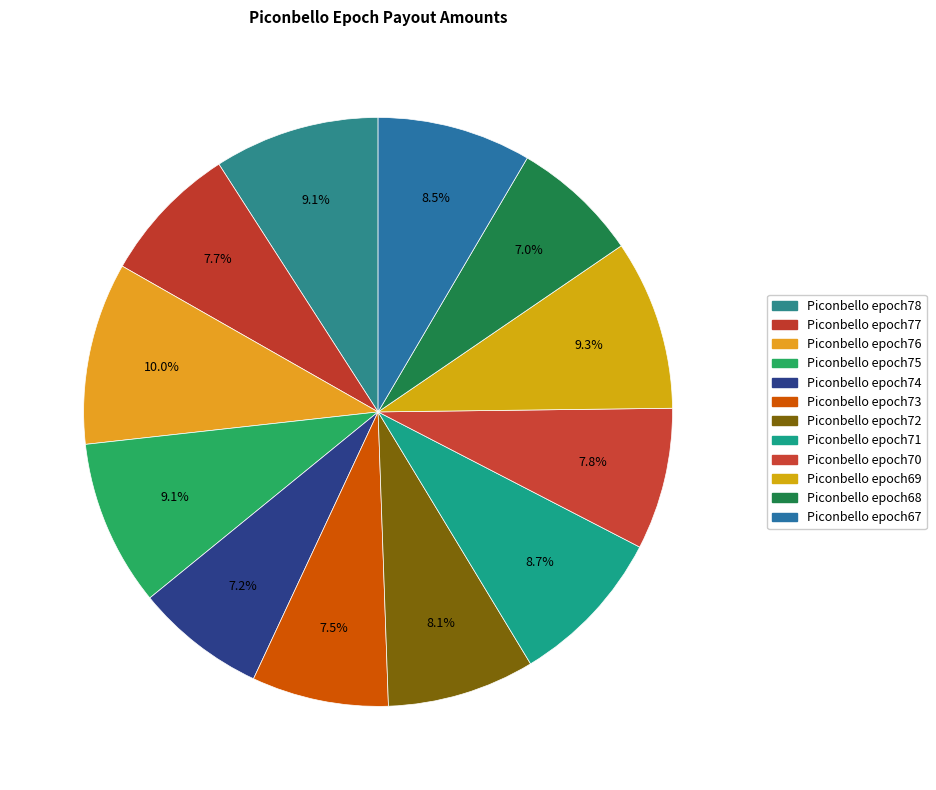

Does any single category account for the majority?

No